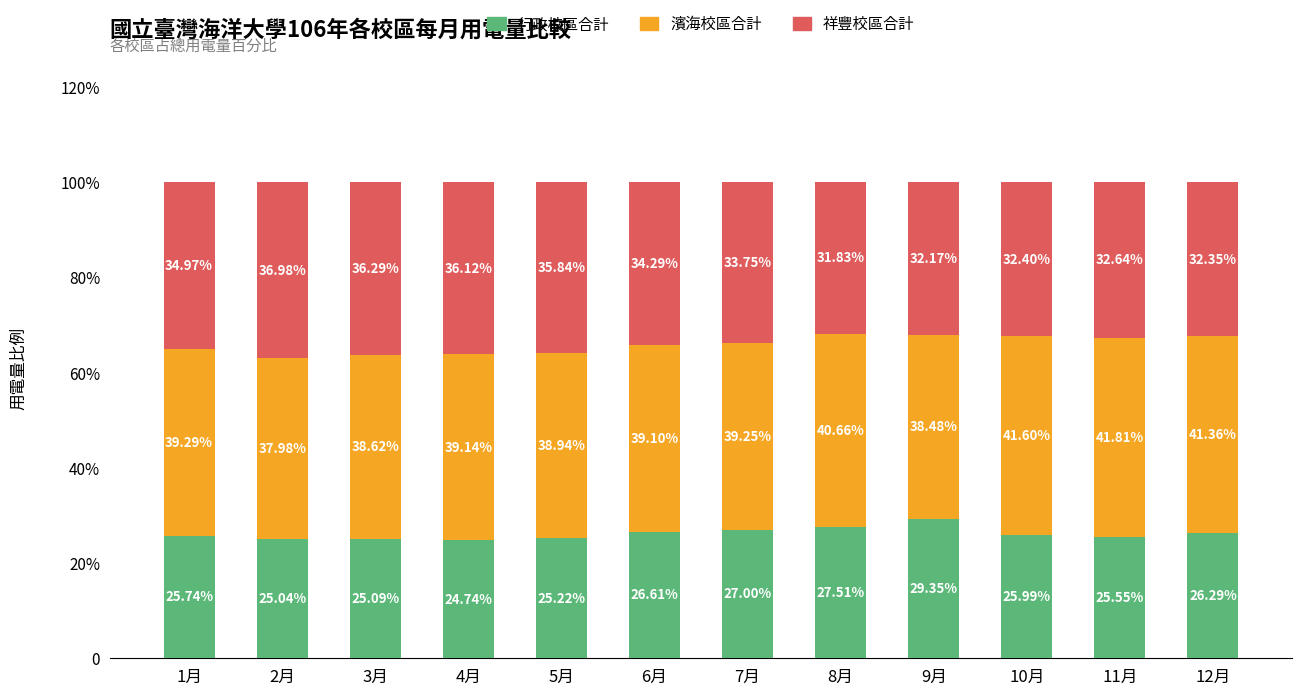

At how many categories does at least one series exceed 36?

12